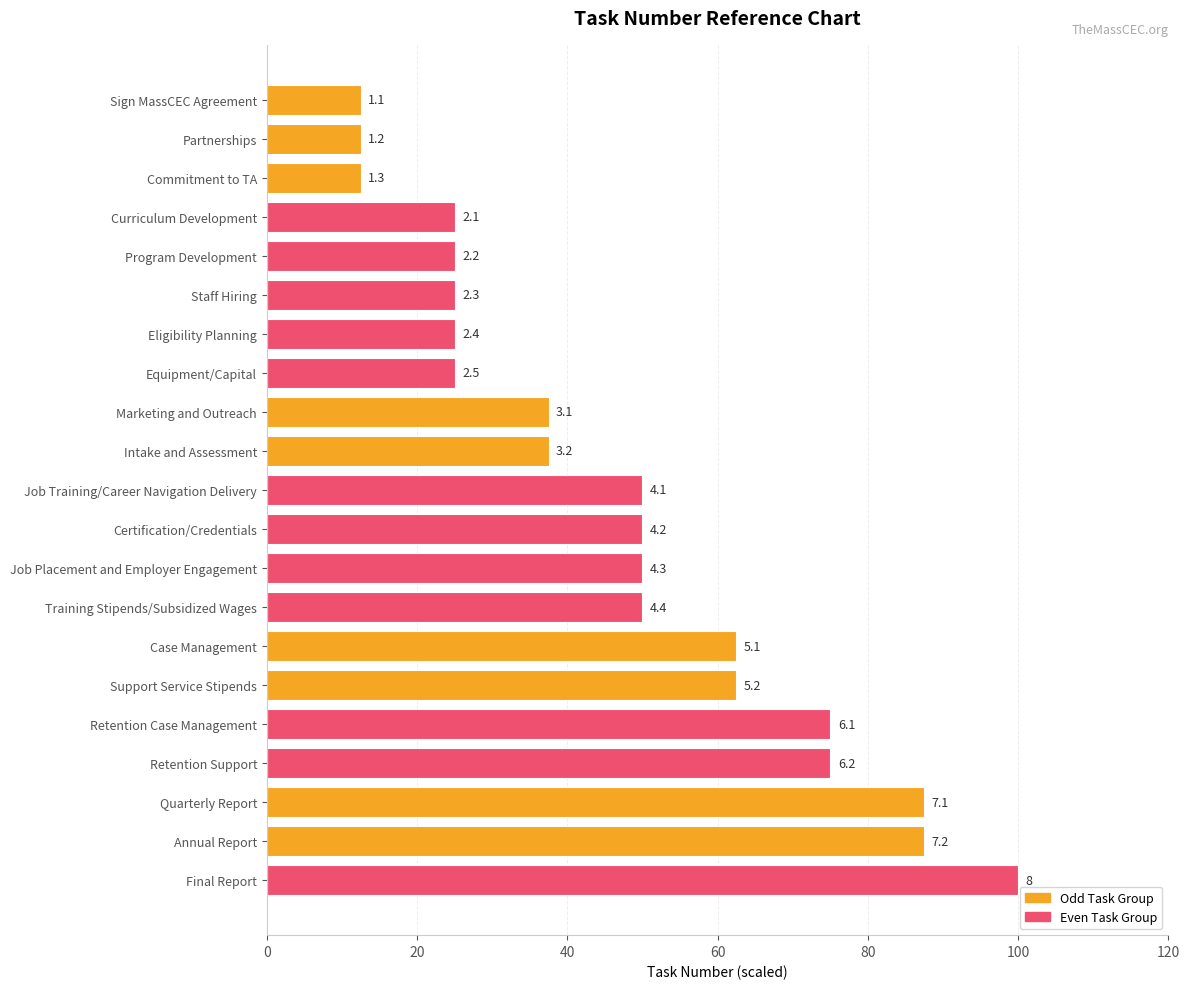

Are the bars horizontal?

Yes